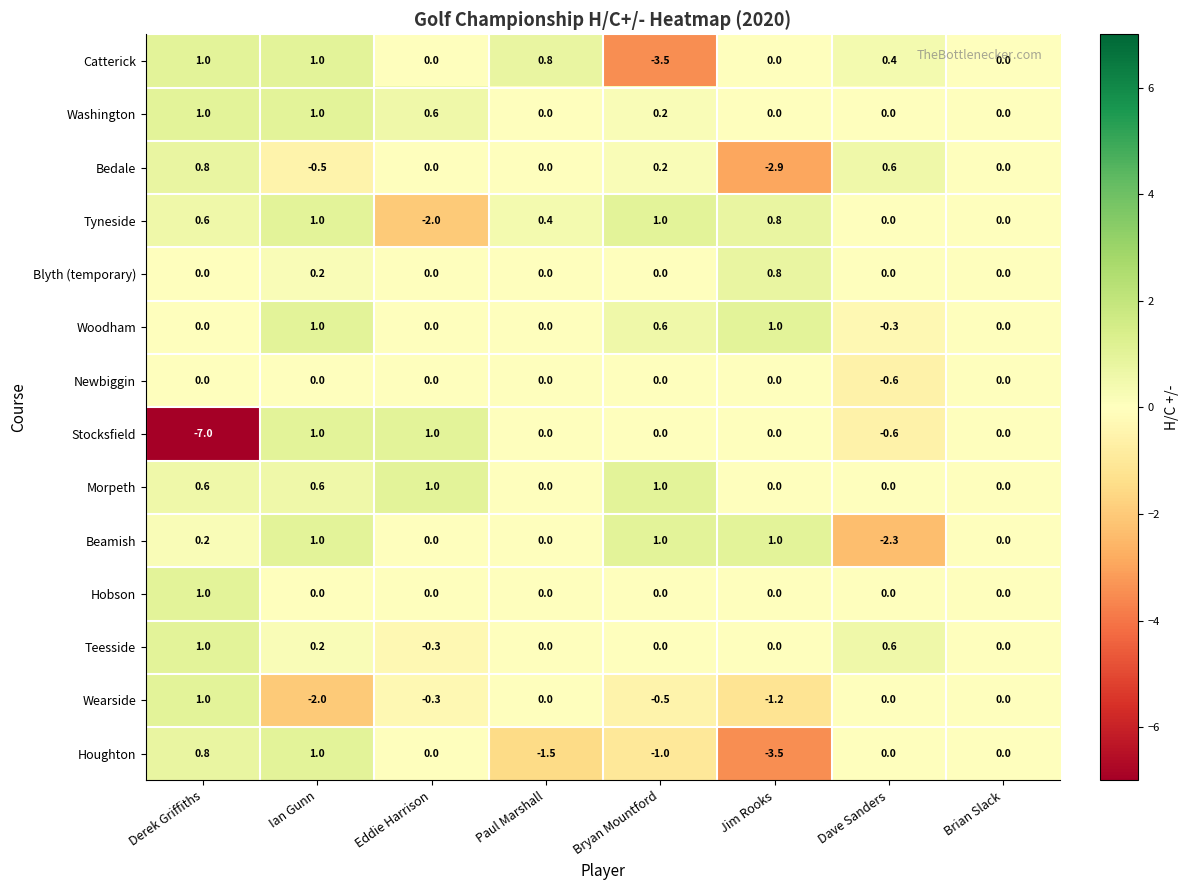

How many values in Wearside are below zero?

4